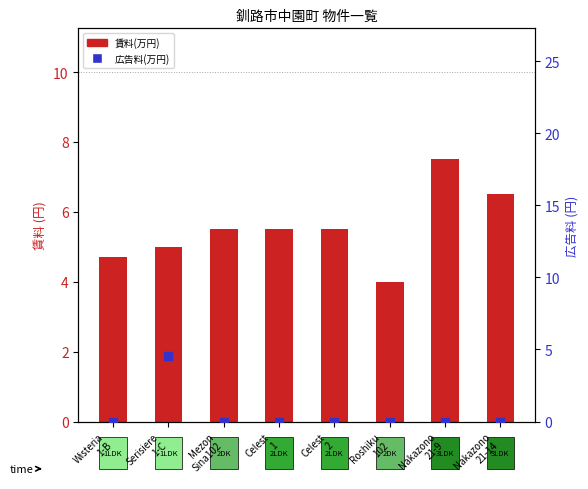

At how many categories does at least one series exceed 5?

5